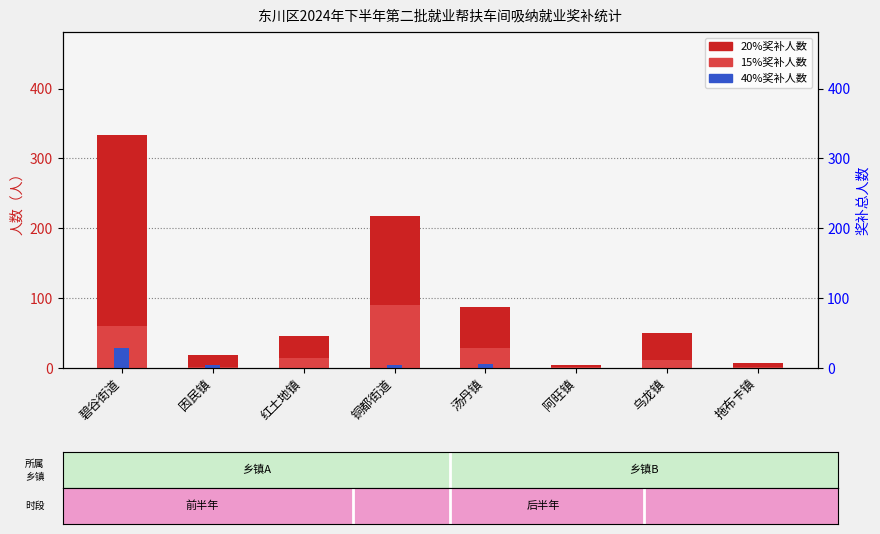

How many series are shown in this chart?

3